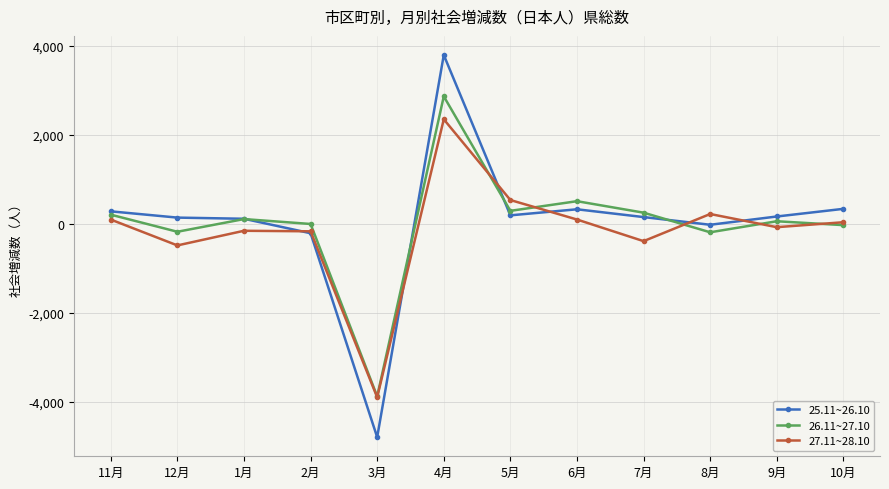

Does the chart display data point markers on the line(s)?

Yes